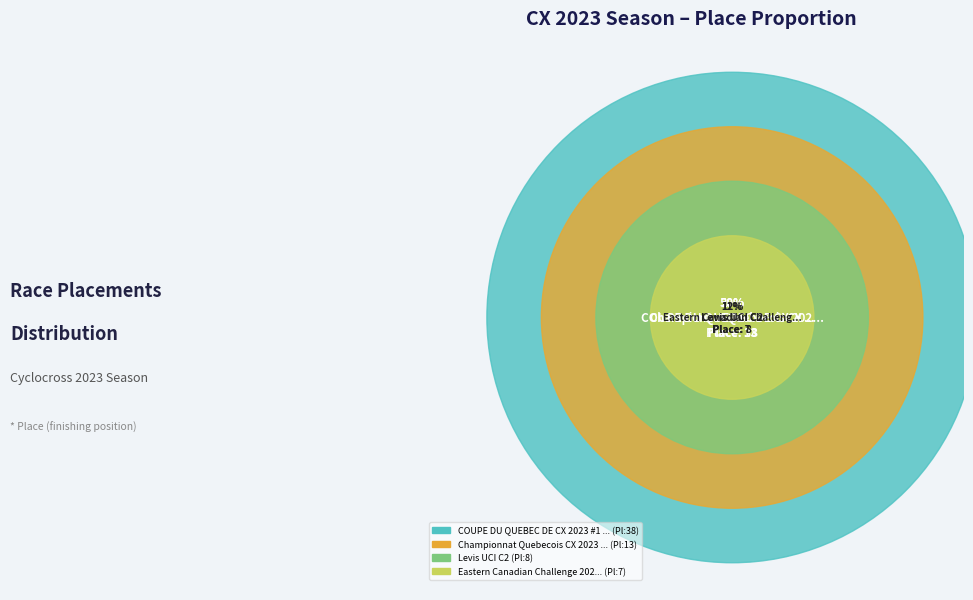

To the nearest percent, what percentage of the pie is Levis UCI C2?

12%